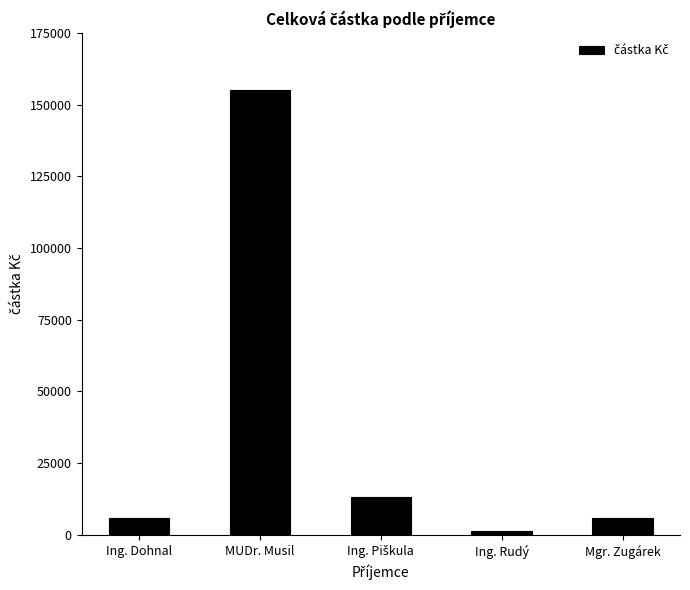

What is the label of the 4th bar from the right?

MUDr. Musil